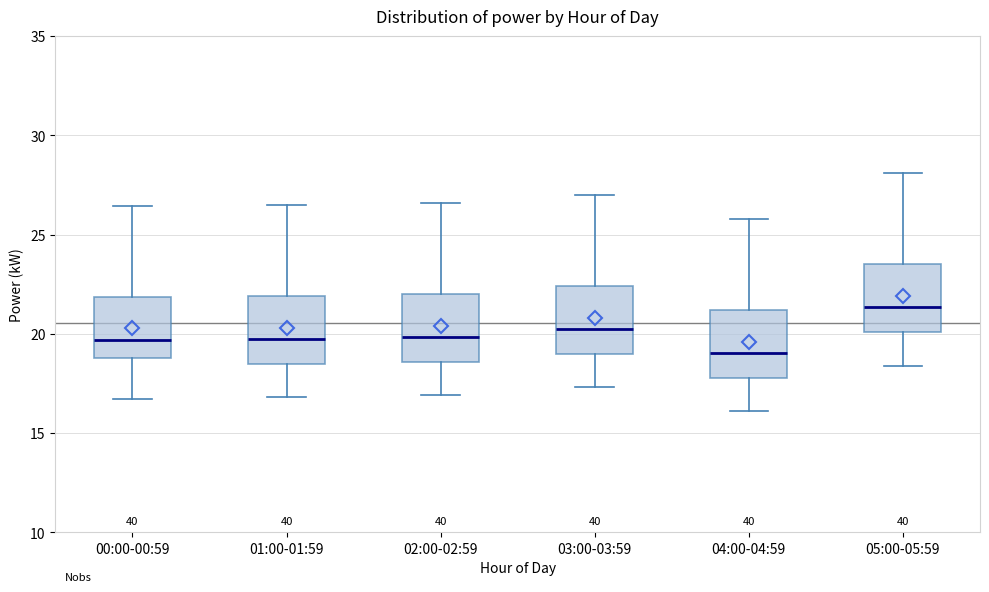

Where does the upper whisker of the box for 01:00-01:59 end on the y-axis? The values are not printed on the chart, so give them approximately, as read against the axis.

26.5